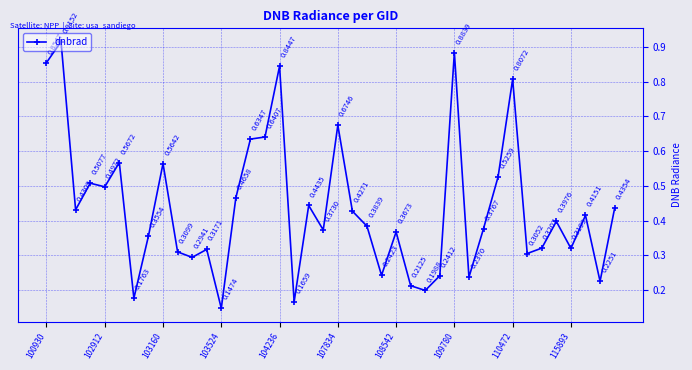

True or false: the data has more than 2 interior local peaks.

True